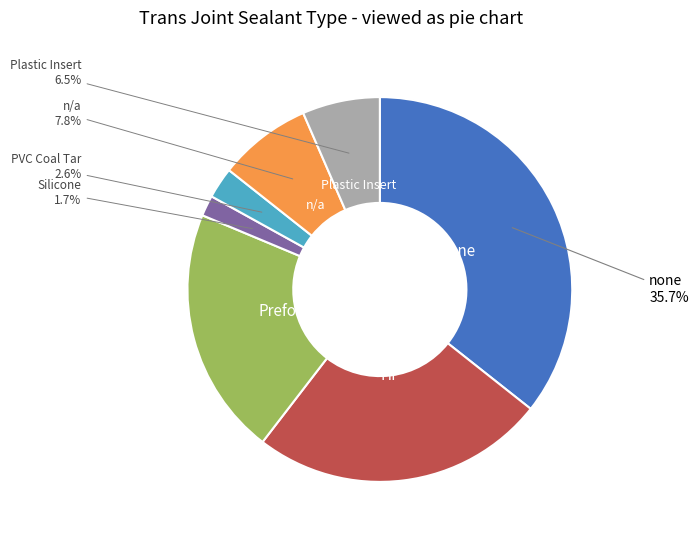

Is there a majority slice in this chart?

No